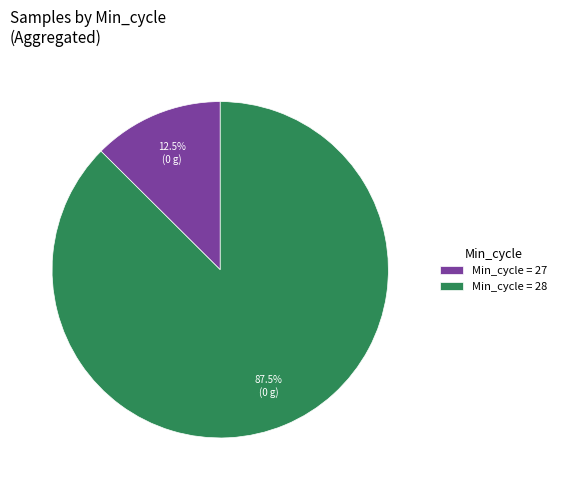

Combined, do Min_cycle = 27 and Min_cycle = 28 account for over 50%?

Yes